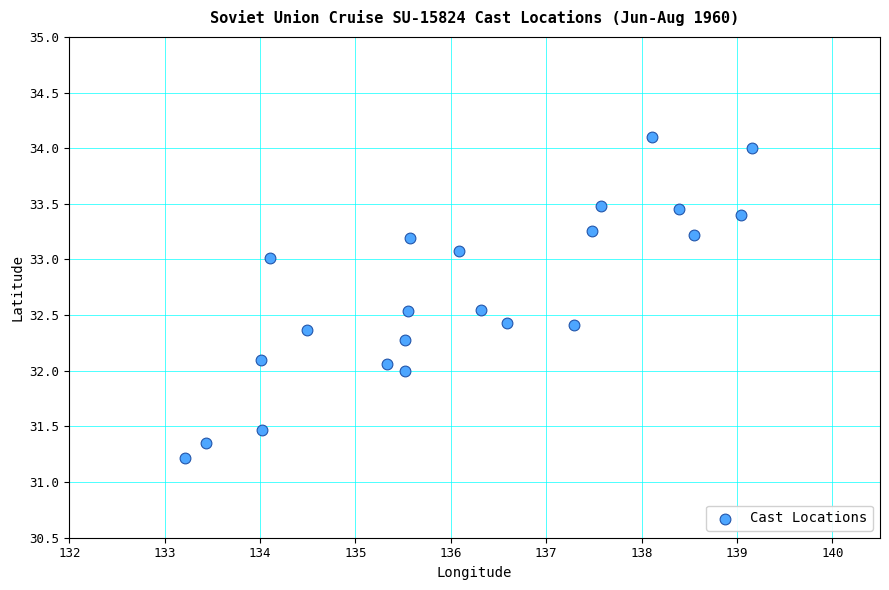

What is the range of Y values (max minus min)?

2.9